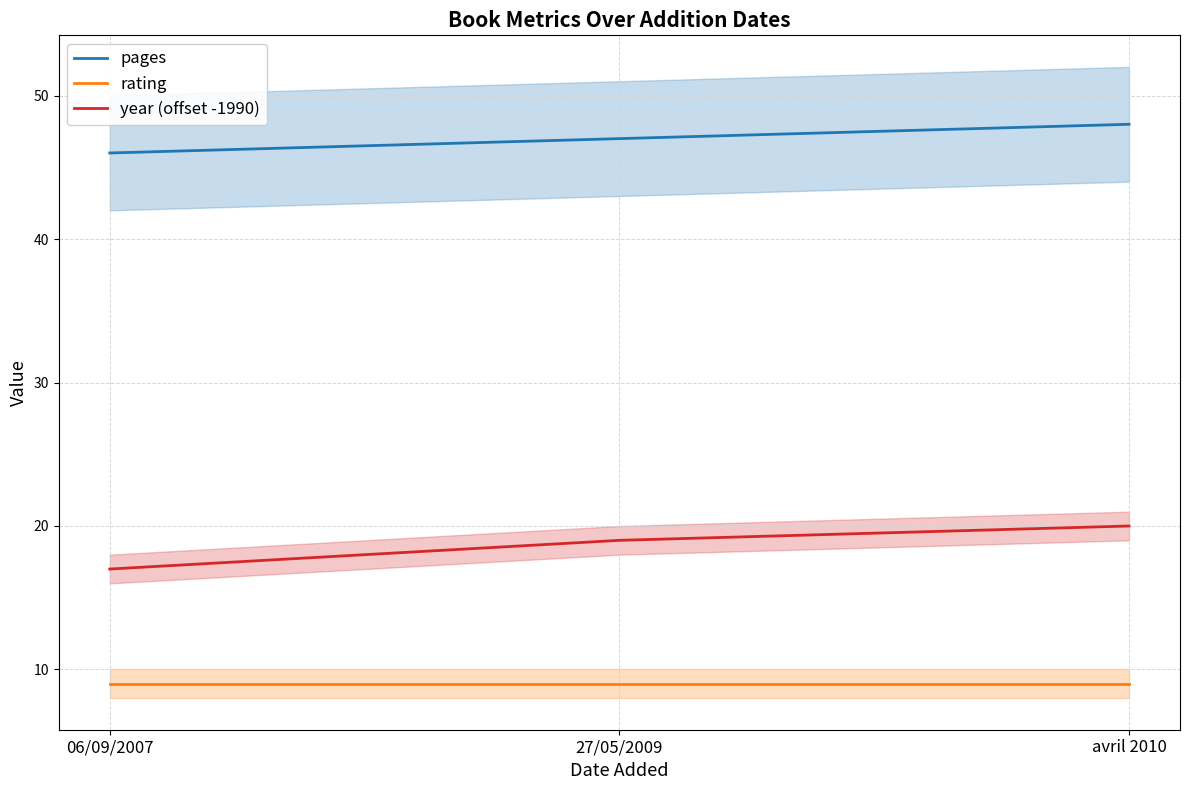

How many year (offset -1990) values are between 17 and 20?

3